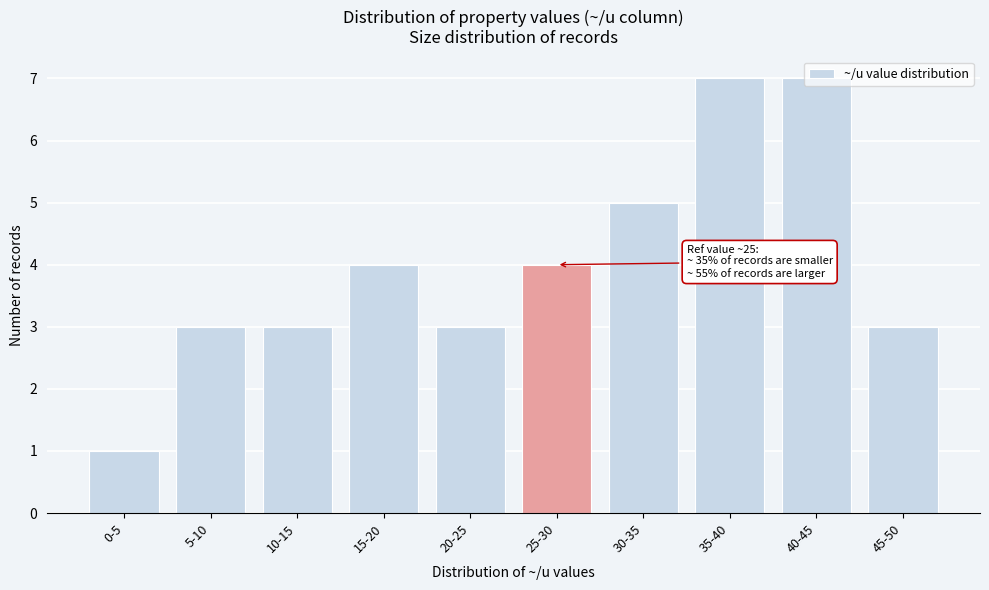

What is the label of the 6th bar from the left?

25-30